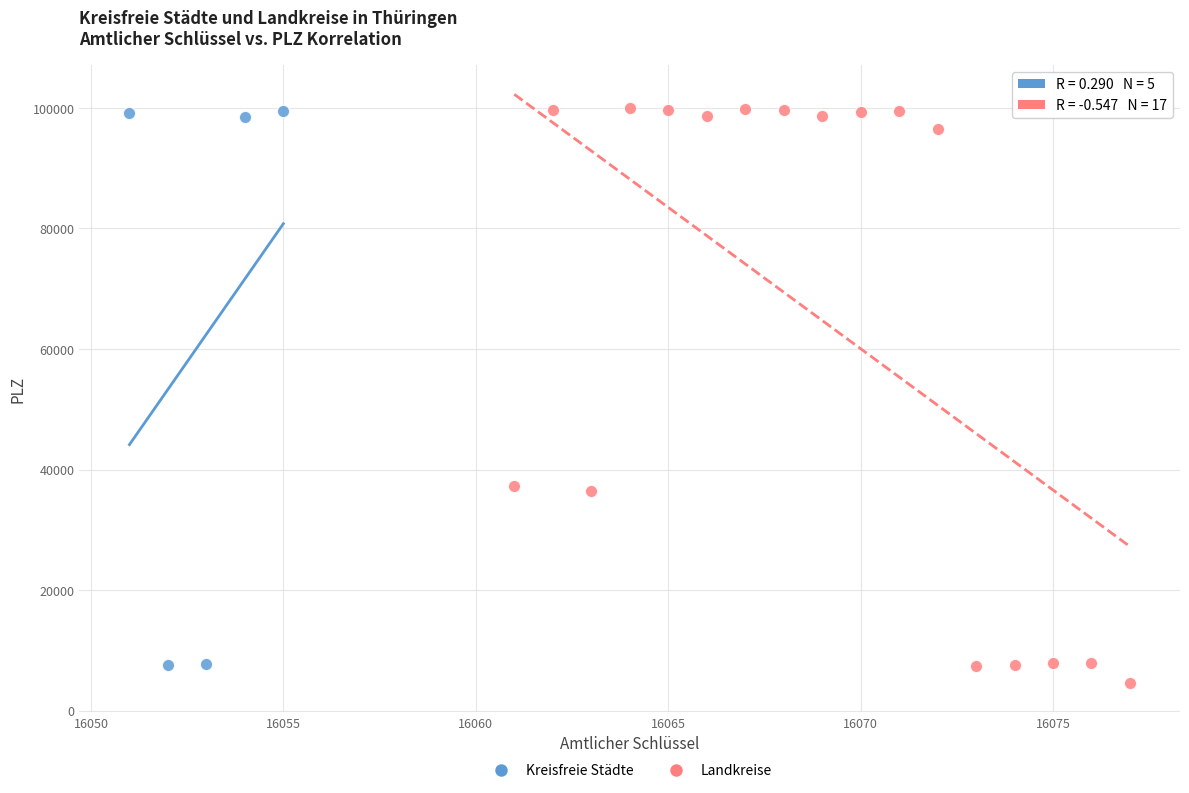

Which series contains the lowest Y value?

Landkreise